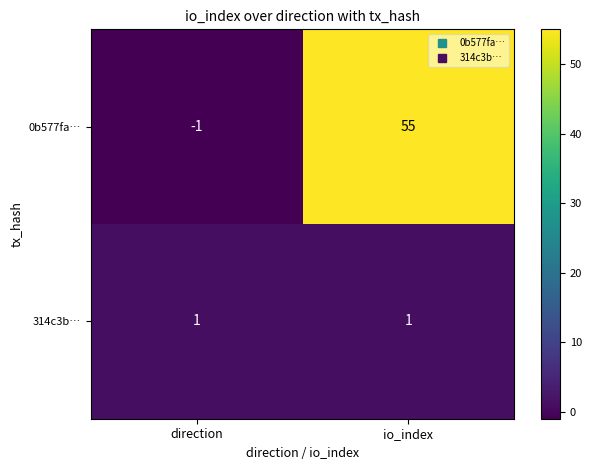

At how many categories does at least one series exceed 36?

1